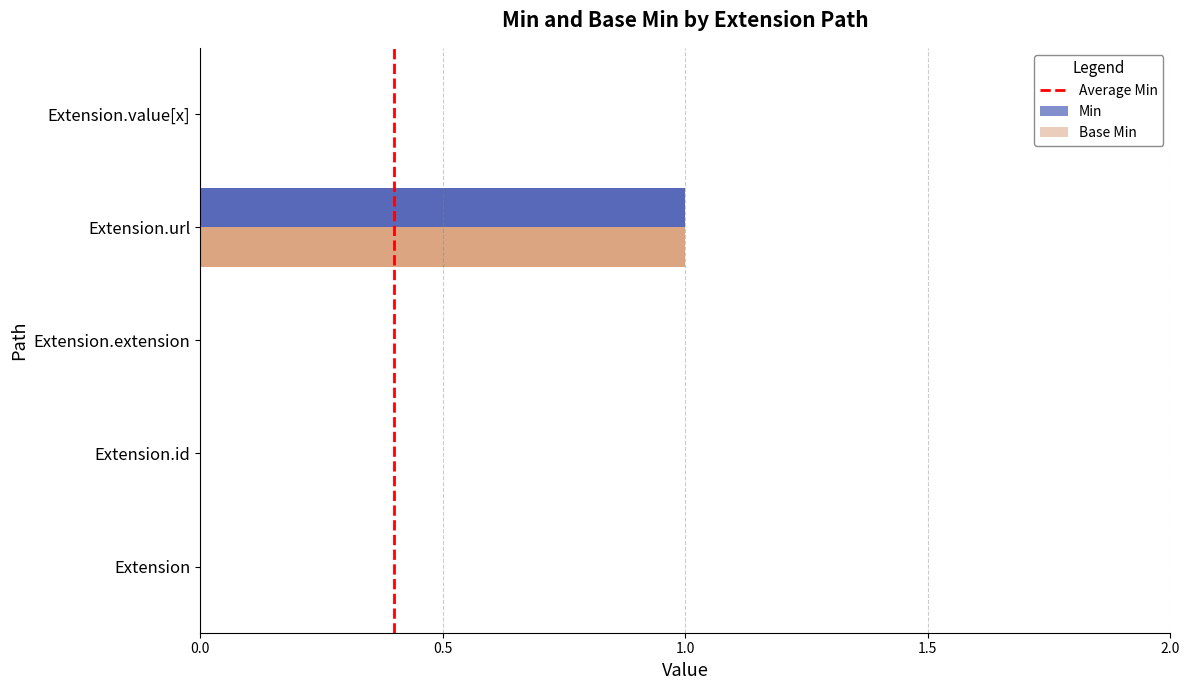

At which category is the sum across all series the highest?

Extension.url